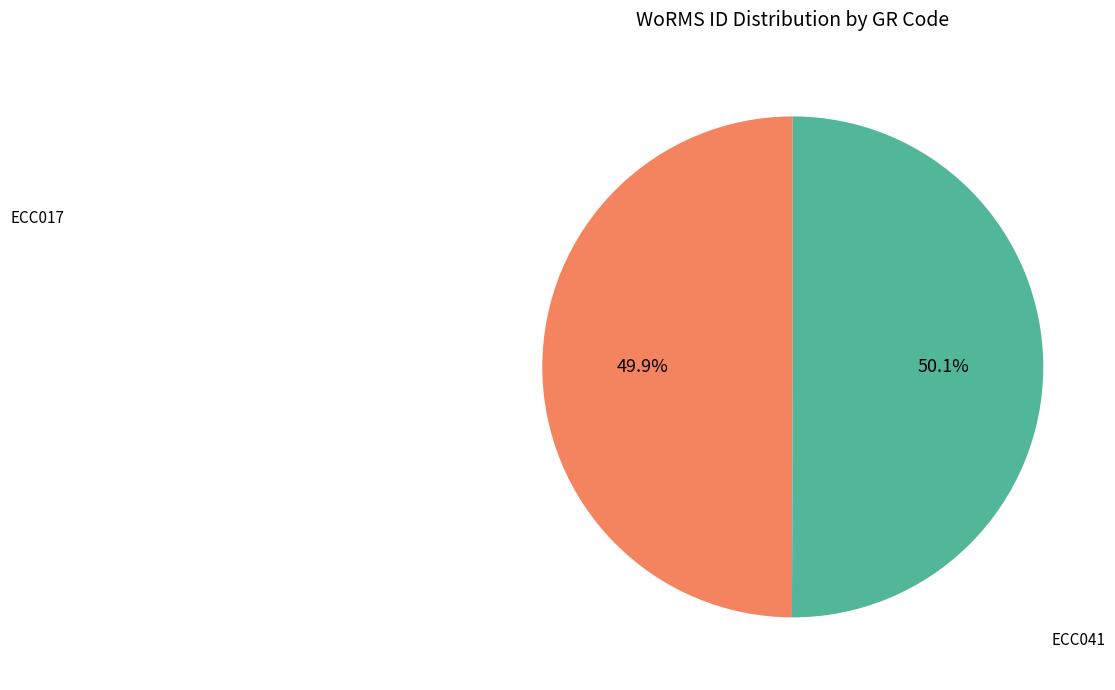

Is there a majority slice in this chart?

Yes